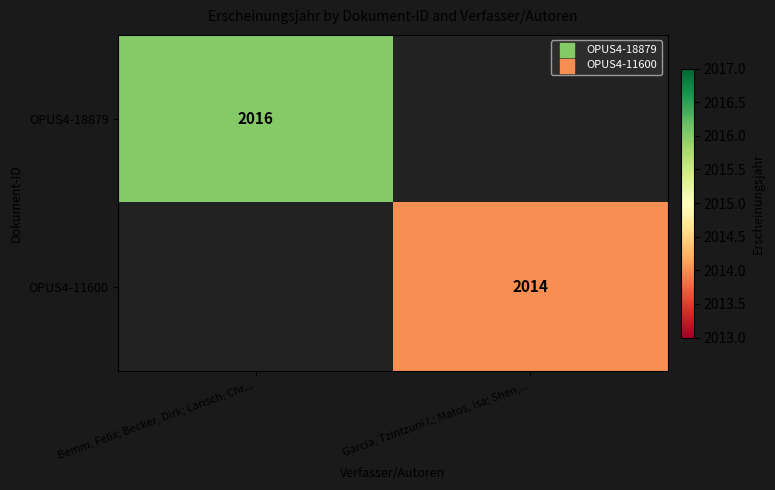

The value of OPUS4-11600 at Garcia, Tzintzuni I.; Matos, Isa; Shen,... is 2014. True or false?

True